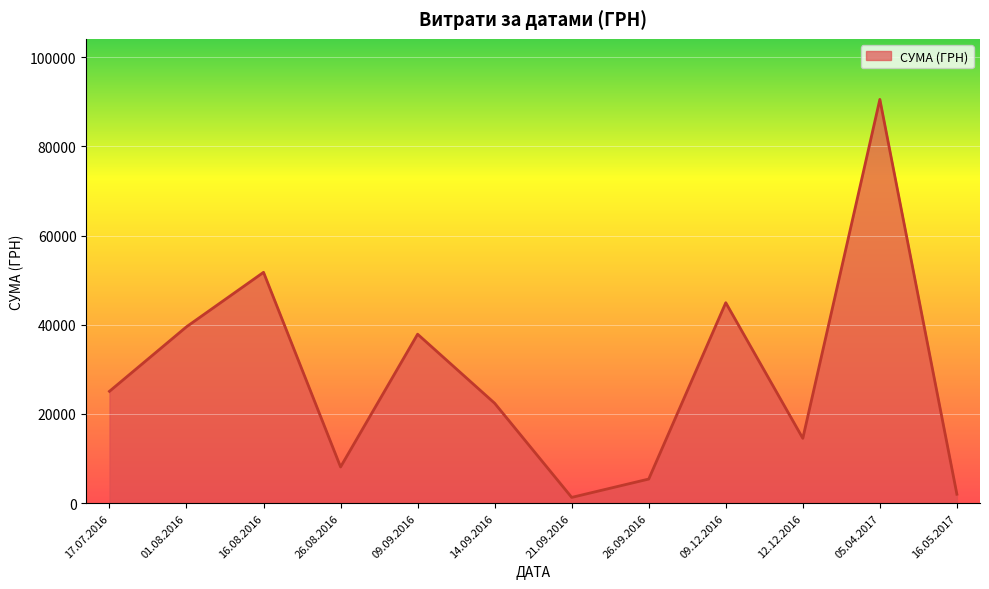

What is the ratio of the value at 09.09.2016 to the value at 26.08.2016?

4.7